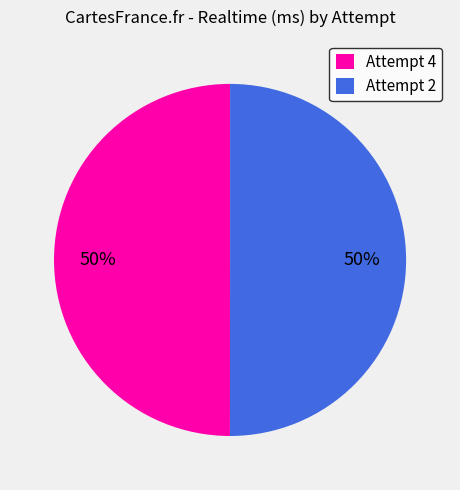

To the nearest percent, what portion does Attempt 2 represent?

50%